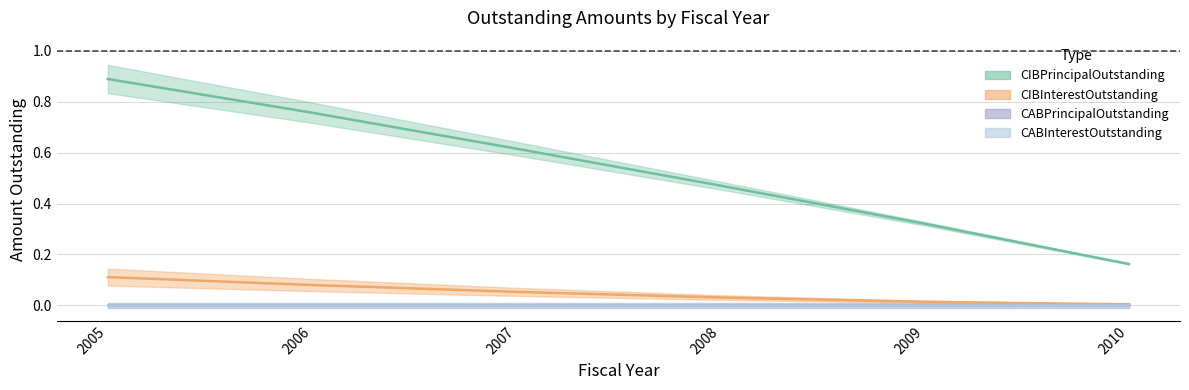

Count the CIBPrincipalOutstanding values in the range 0 to 1.

6